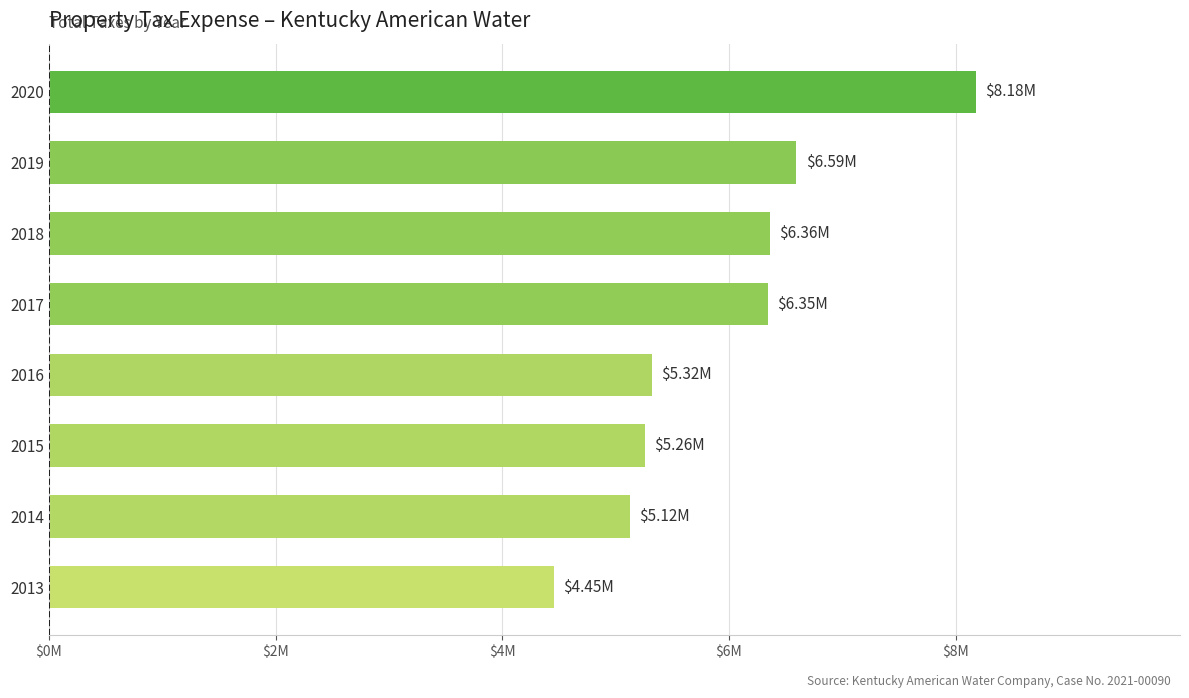

What is the average value?

5954852.2